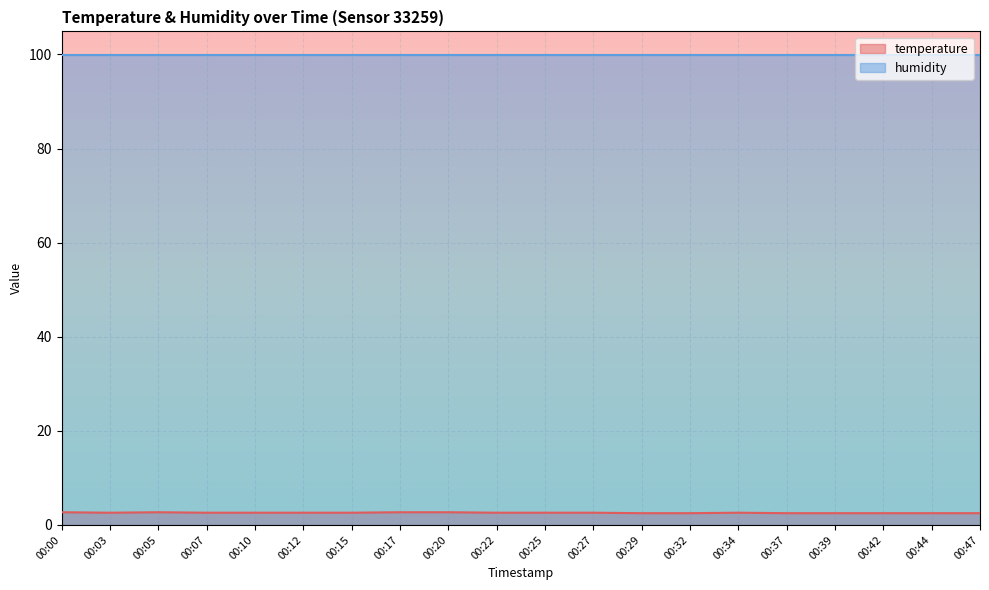

Rank the categories by value from highest to lowest.

00:00, 00:05, 00:17, 00:20, 00:03, 00:07, 00:10, 00:12, 00:15, 00:22, 00:25, 00:27, 00:34, 00:29, 00:32, 00:37, 00:39, 00:42, 00:44, 00:47